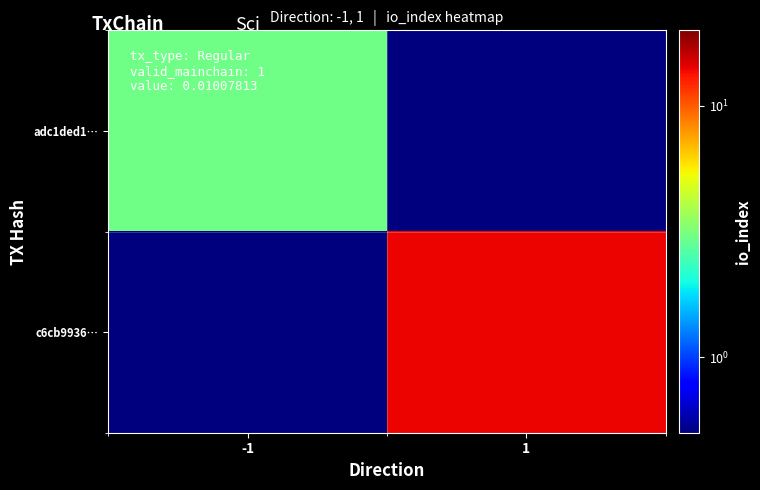

Reading left to right, transcribe all the data shown in this chart.

adc1ded1…: -1=3.0	1=0.1
c6cb9936…: -1=0.1	1=14.0